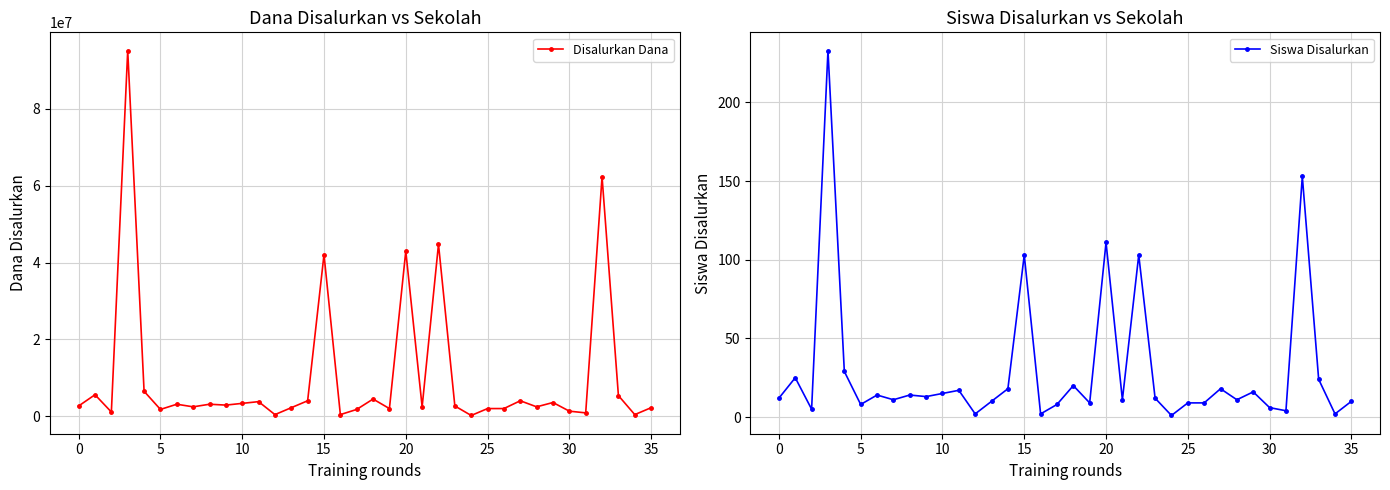

What is the label of the 32nd point from the left?

31